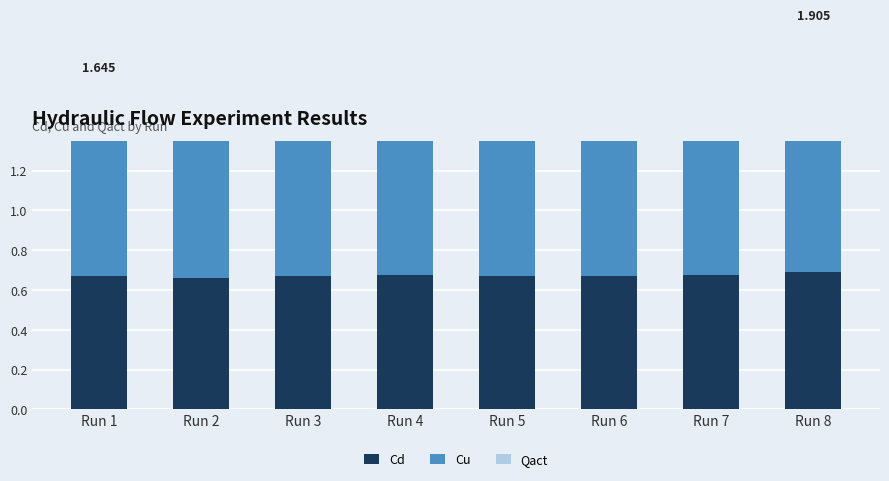

Rank the series by their maximum value, from highest to lowest.

Cu, Cd, Qact